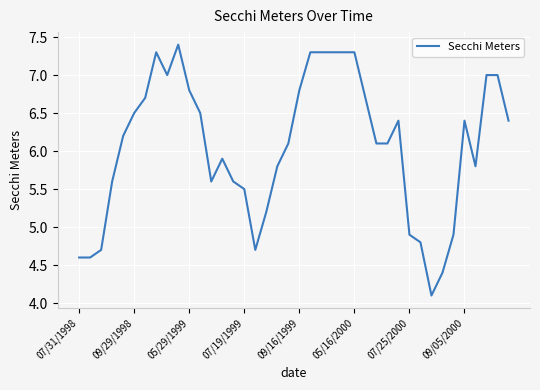

What is the difference between the maximum and minimum values?

3.3